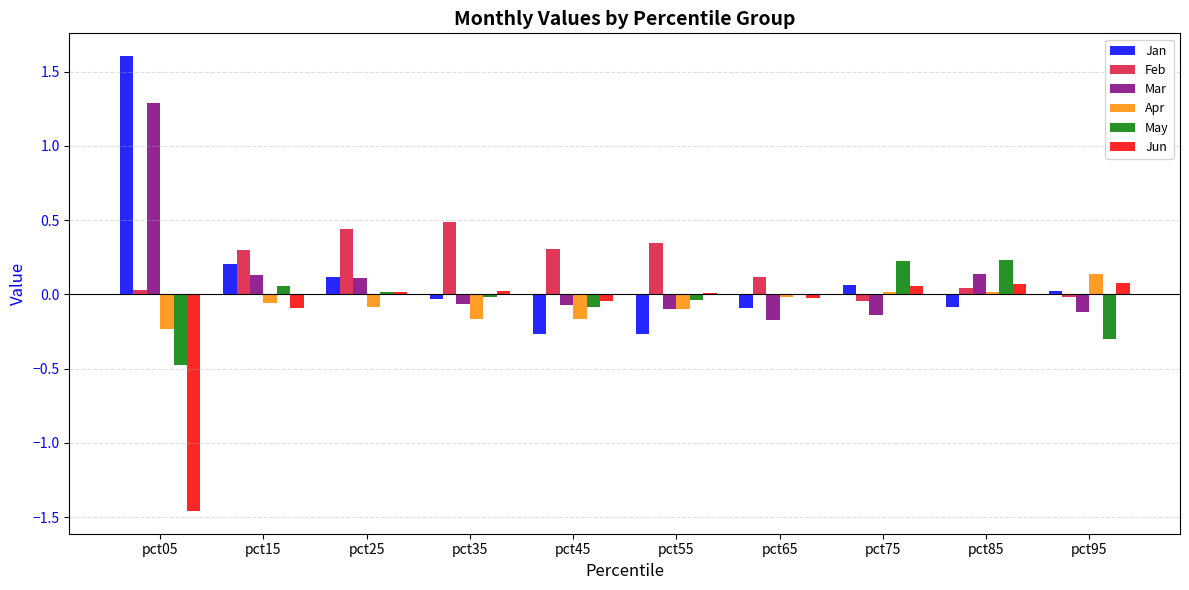

What are all the series names shown in the legend?

Jan, Feb, Mar, Apr, May, Jun